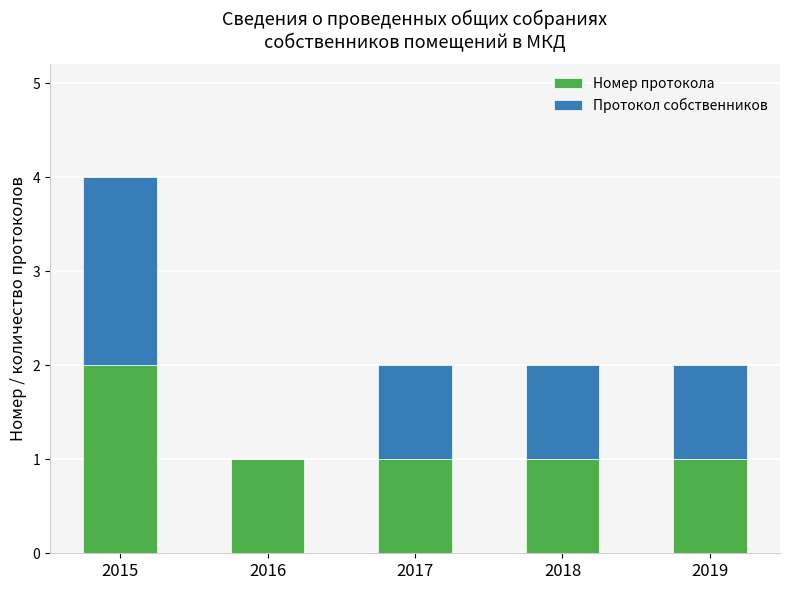

Does the chart contain stacked bars?

Yes